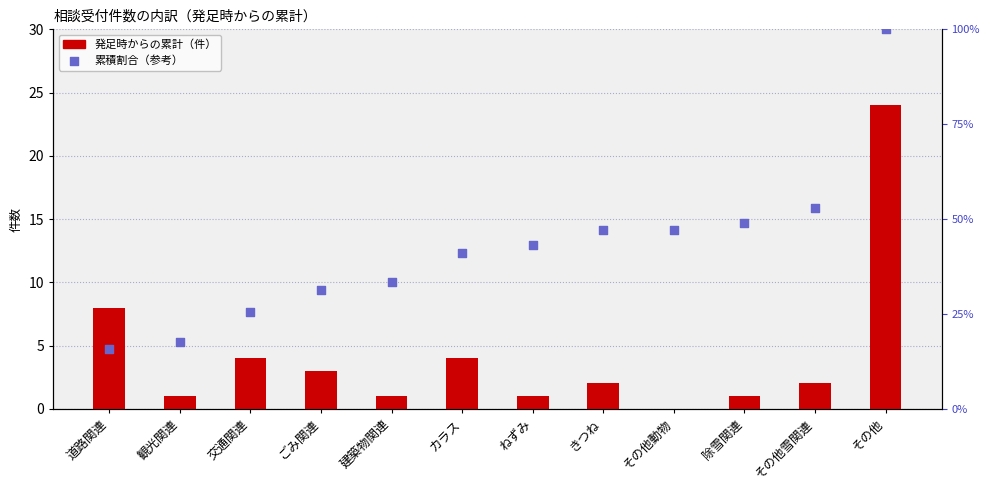

At how many categories does at least one series exceed 58?

1